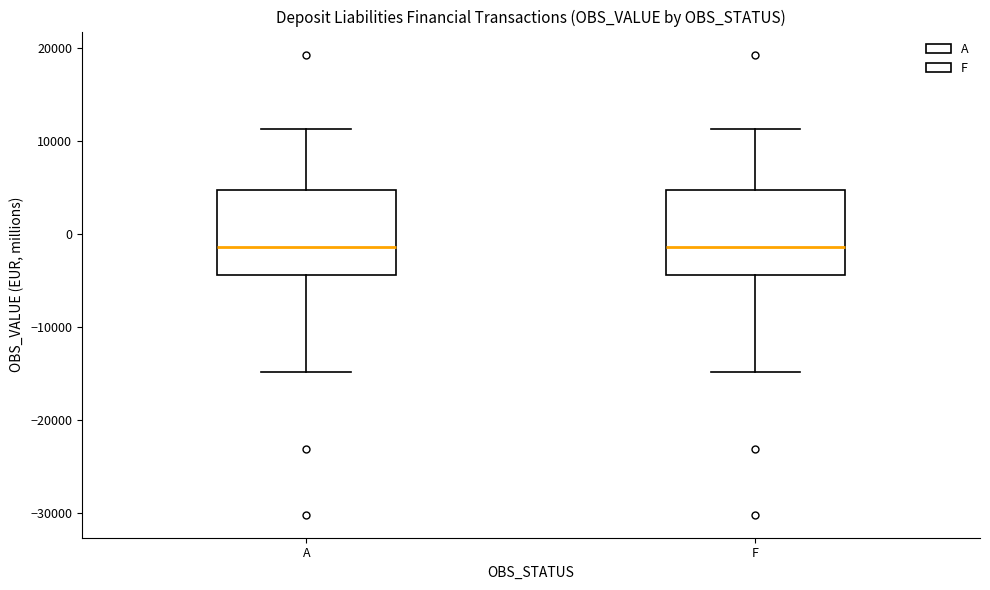

Reading left to right, transcribe this box plot: for each box, give where its median line is, the range the box spans, and where its two whiskers end, as read against the y-axis. The values are not printed on the chart, so give them approximately, as read against the axis.

A: median -1000, box -4000 to 5000, whiskers -15000 to 11000
F: median -1000, box -4000 to 5000, whiskers -15000 to 11000